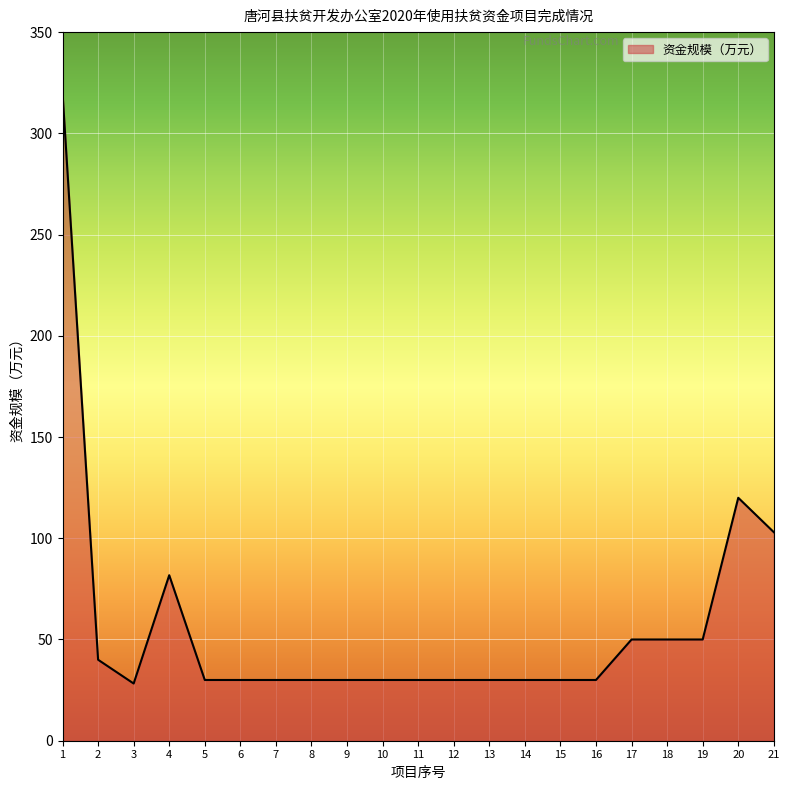

True or false: there are more than 1 points higher than both neighbors.

True